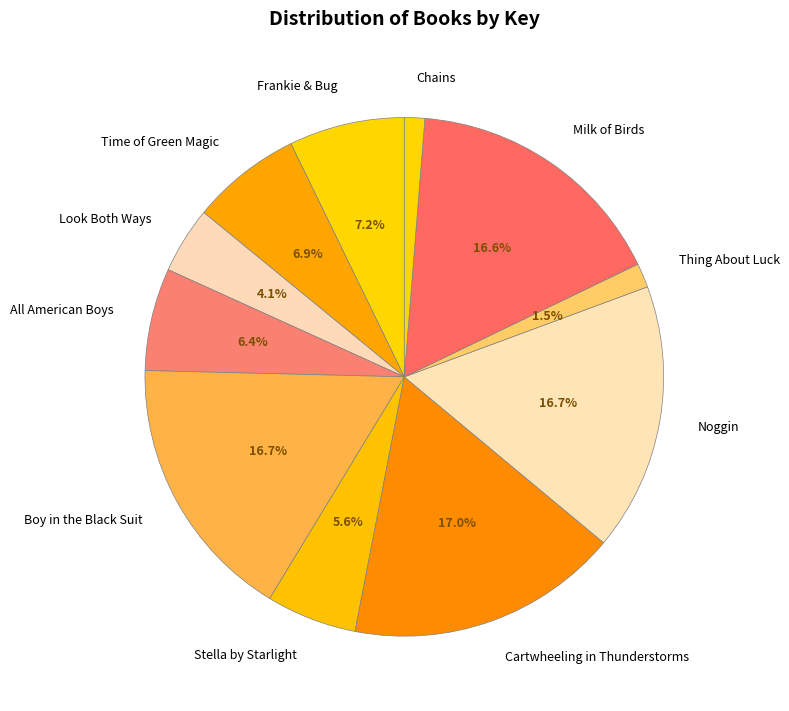

To the nearest percent, what percentage of the pie is Chains?

1%